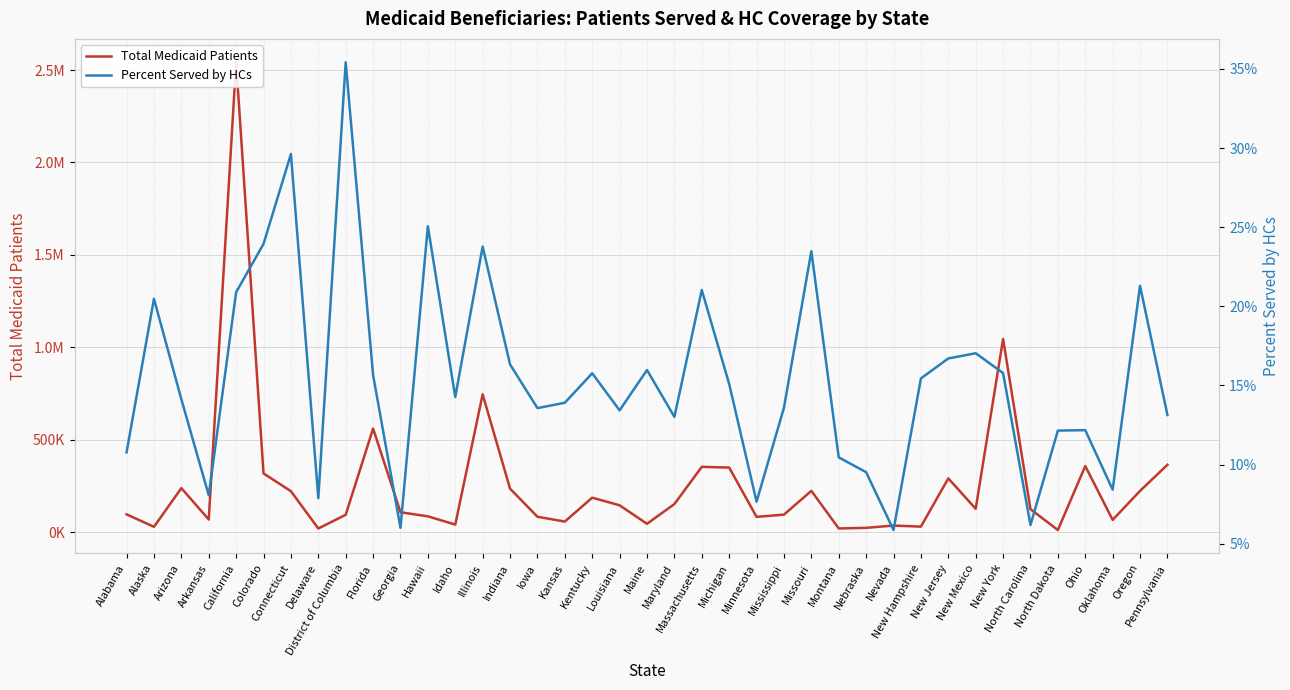

List the series in order of their overall mean, lowest first.

Percent Served by HCs, Total Medicaid Patients